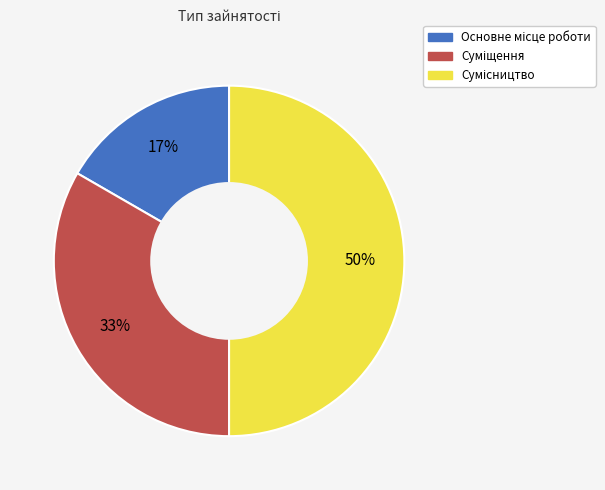

To the nearest percent, what is the average slice percentage?

33%